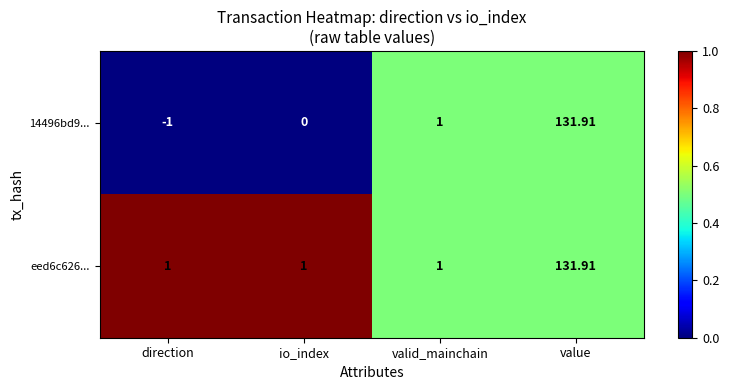

Which category has the lowest value in the 14496bd9... series?

direction